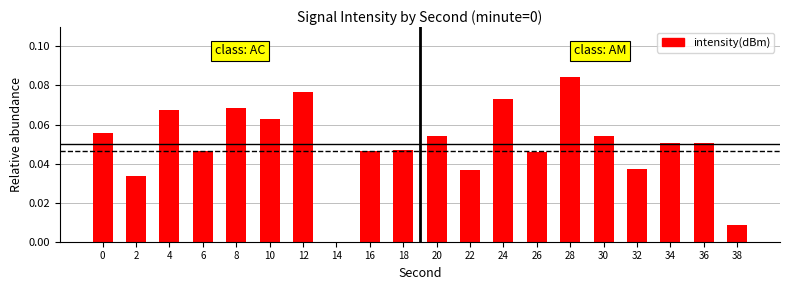

Which category has the highest value across all series?

28